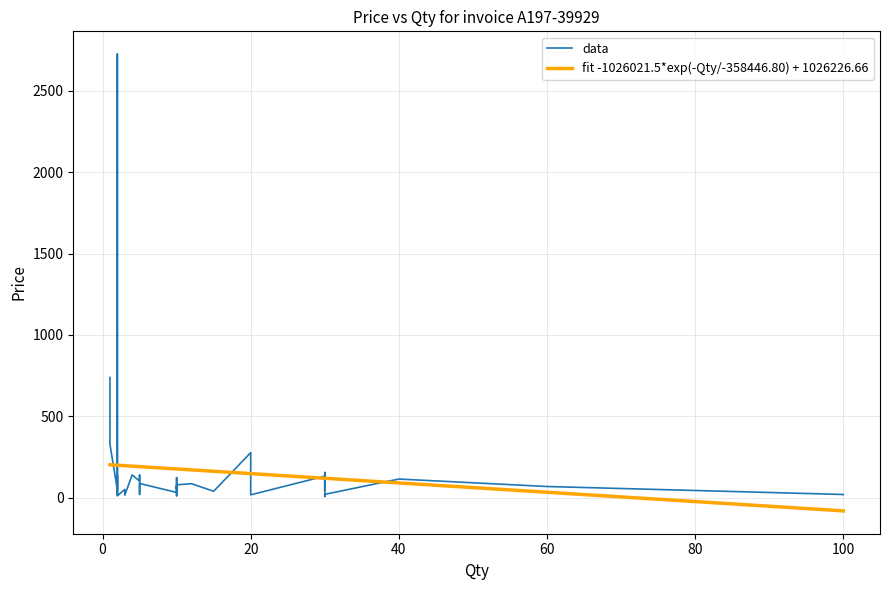

Between 40 and 2, which is larger?

40